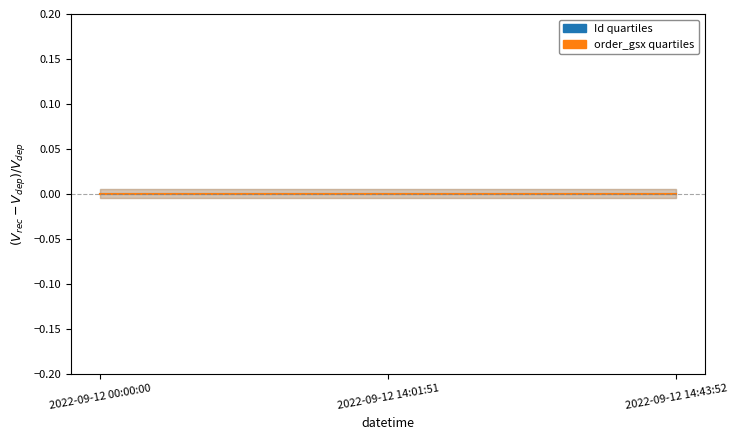

How many values in the Id quartiles series exceed 0?

1